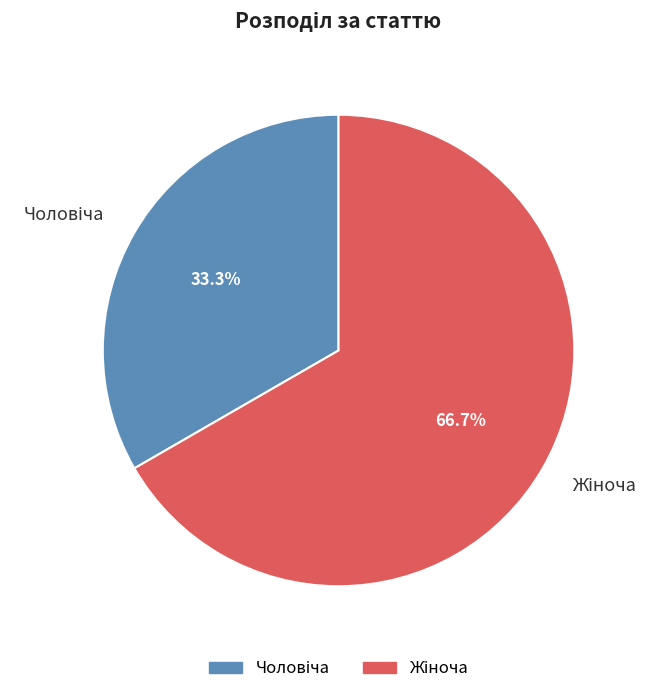

Count the number of slices in the pie.

2